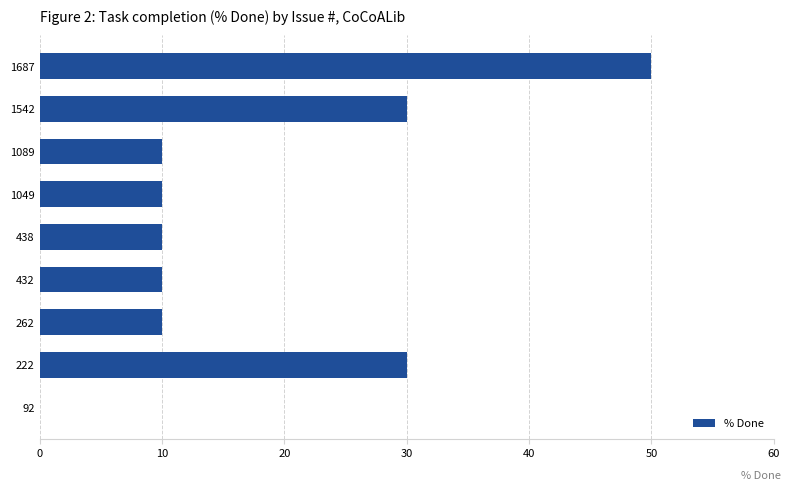

What is the sum of all values?

160